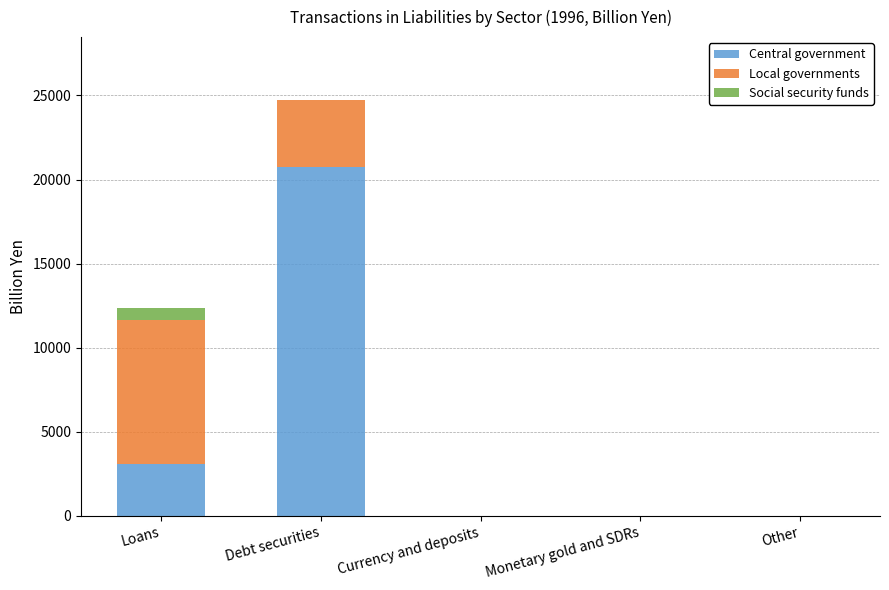

At which category is the sum across all series the highest?

Debt securities